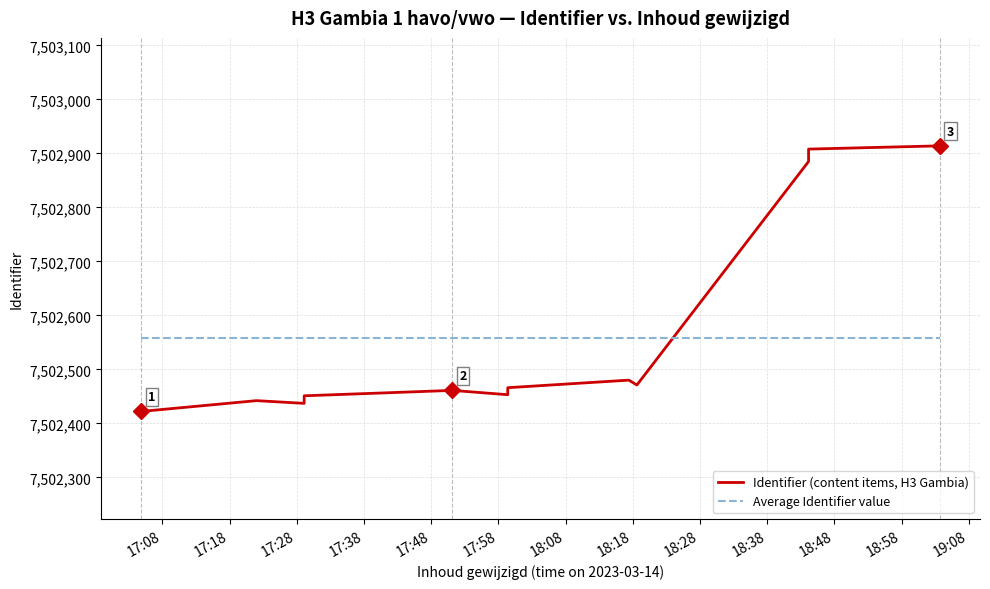

Is it true that Identifier (content items, H3 Gambia) equals 12895336.5 at 17:18?

False